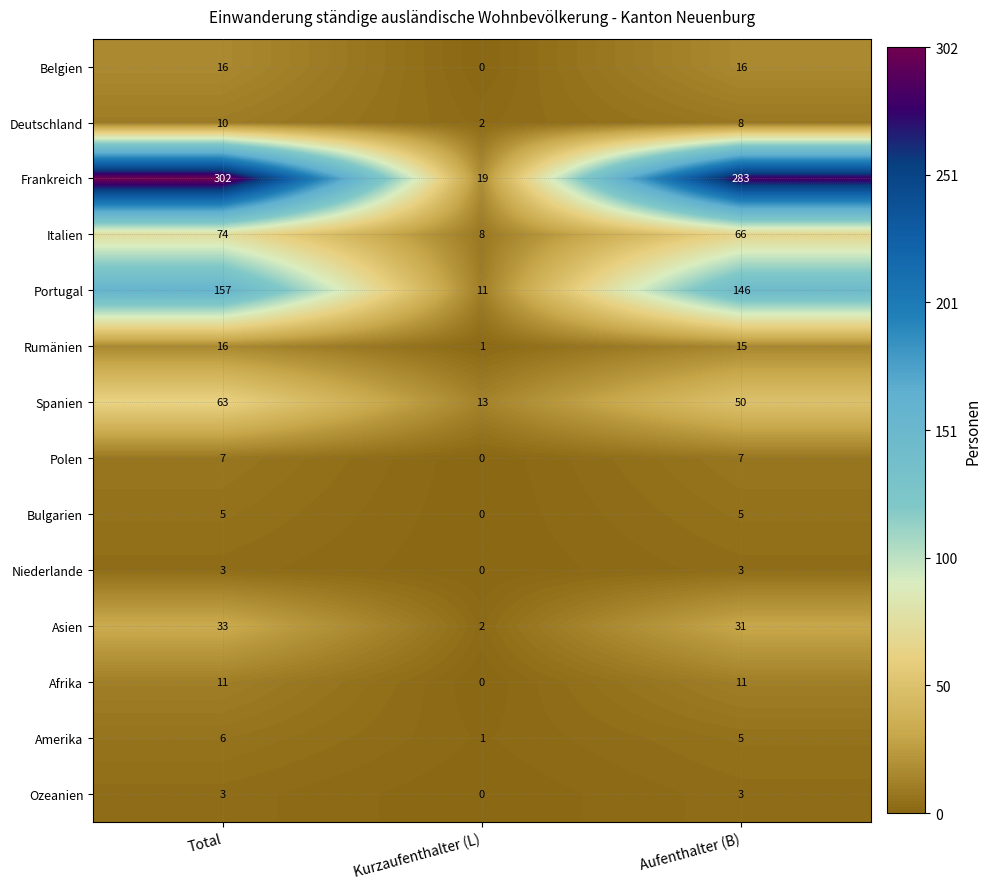

At which label does Rumänien first exceed 15?

Total